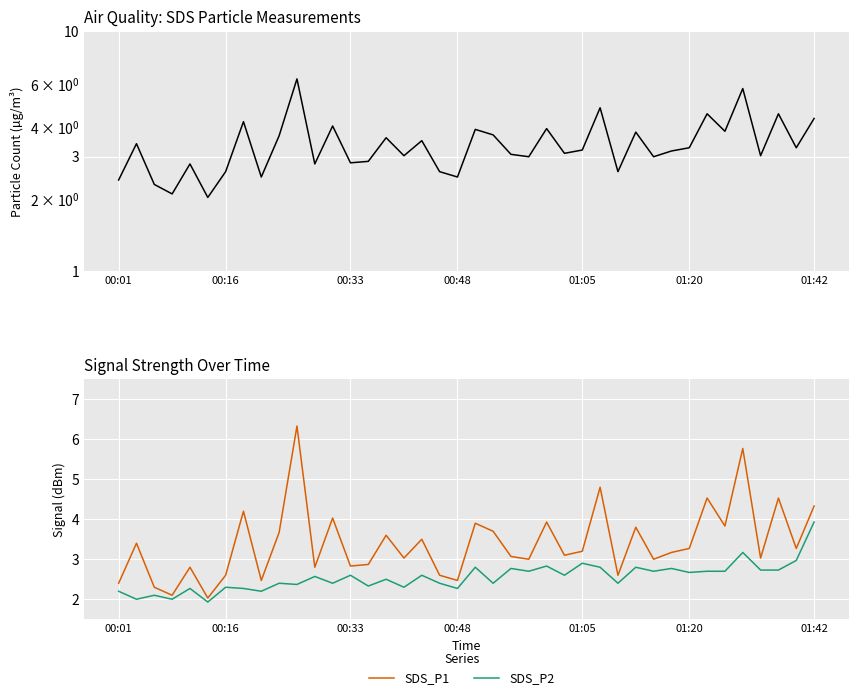

What is the sum of all SDS_P1 values?

135.9